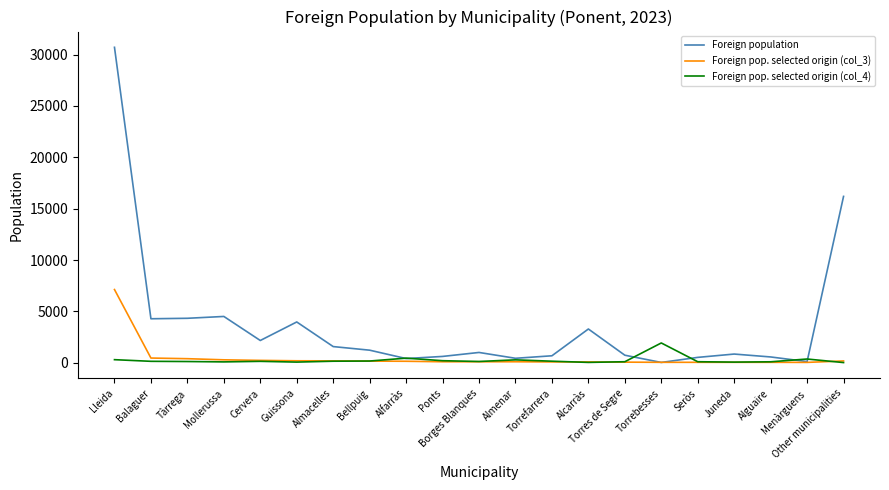

What is the greatest value displayed?

30714